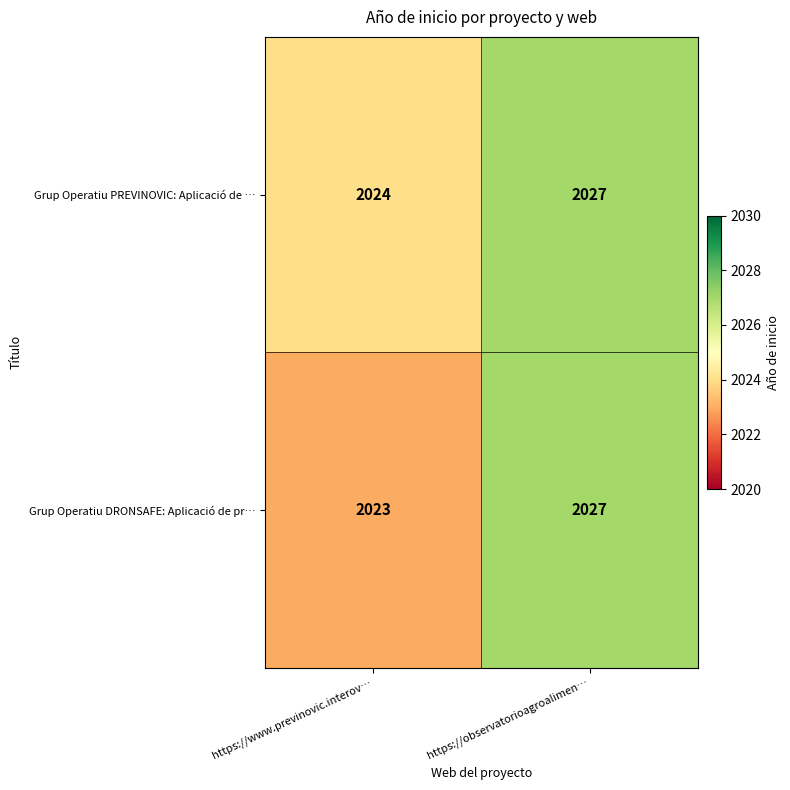

List the series in order of their overall mean, lowest first.

Grup Operatiu DRONSAFE: Aplicació de pr…, Grup Operatiu PREVINOVIC: Aplicació de …